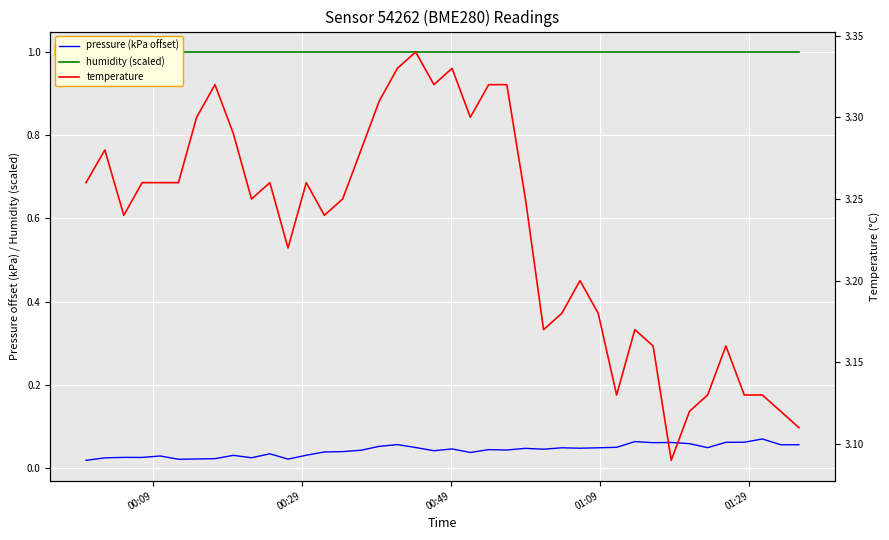

True or false: pressure (kPa above 99800) and temperature cross at least once.

False